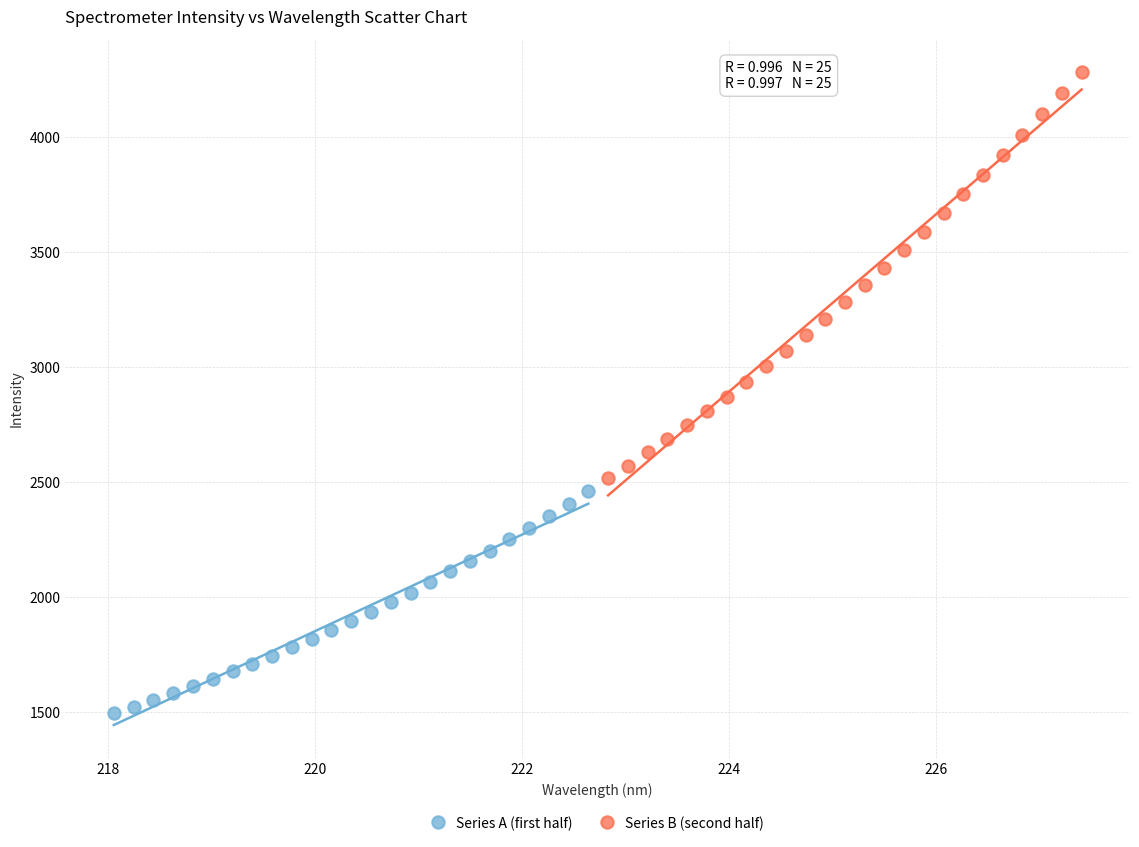

Which series reaches the minimum Y coordinate?

Series A (first half)